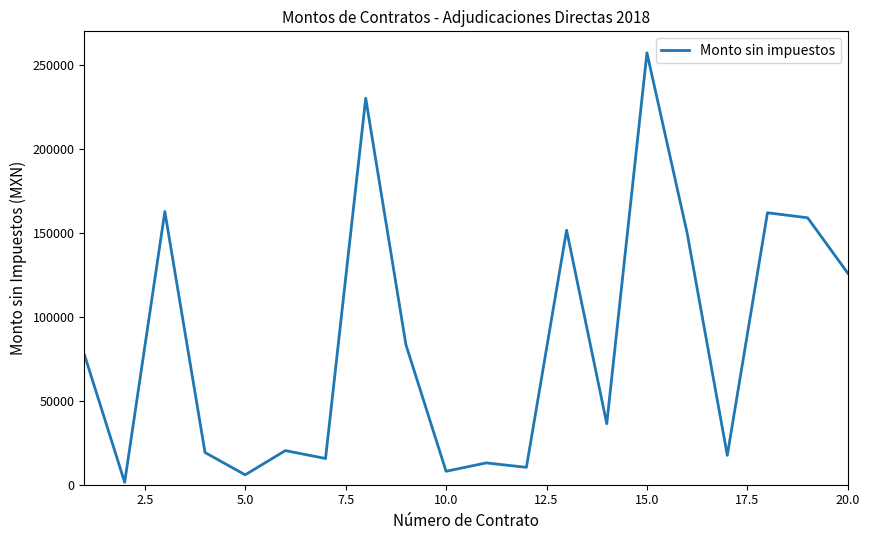

What is the value of the 15th point from the left?

257270.7